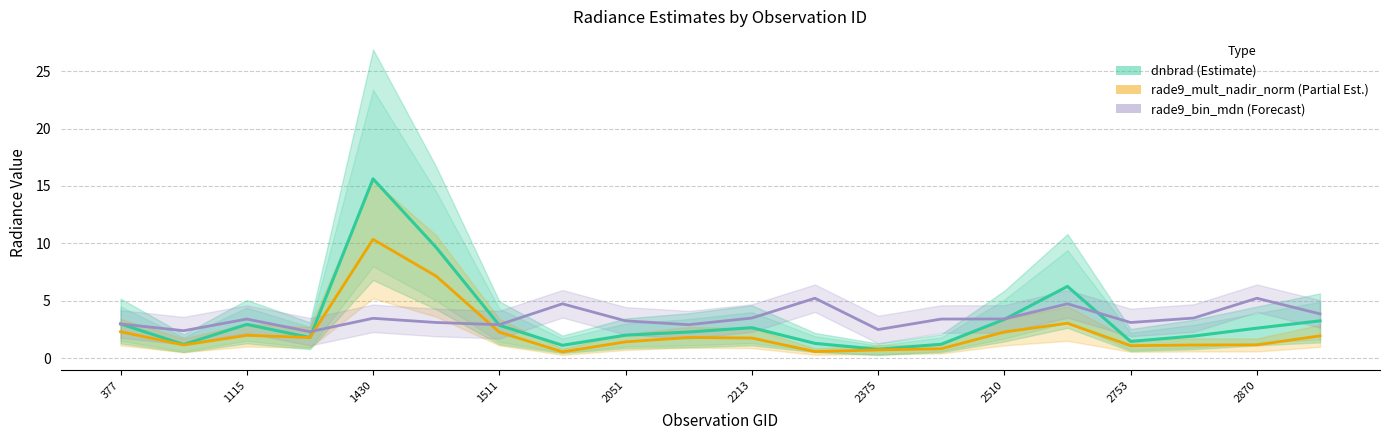

Is it true that rade9_mult_nadir_norm (Partial) equals 3.0 at 15?

True